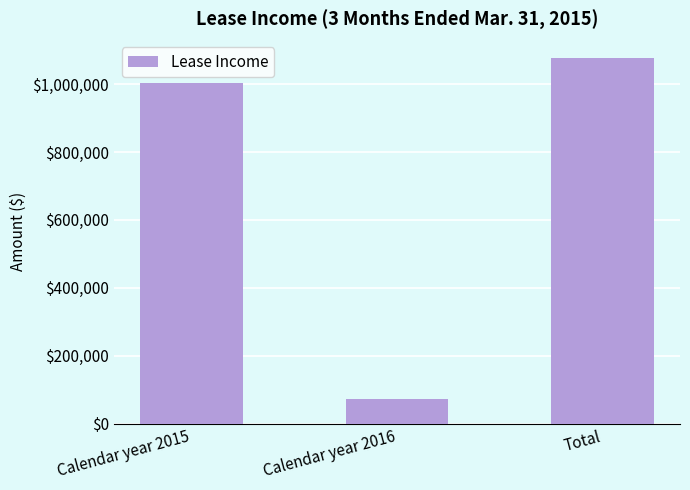

At which category does the chart reach its peak across all series?

Total